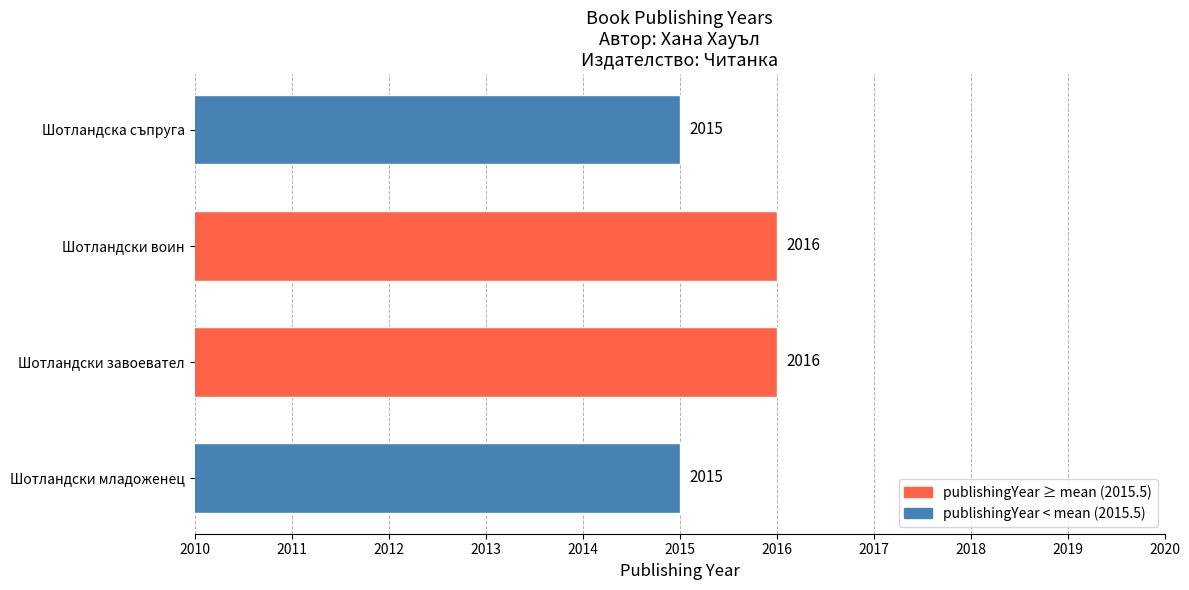

Approximately how many times larger is the value at Шотландски завоевател compared to Шотландски младоженец?

1.0